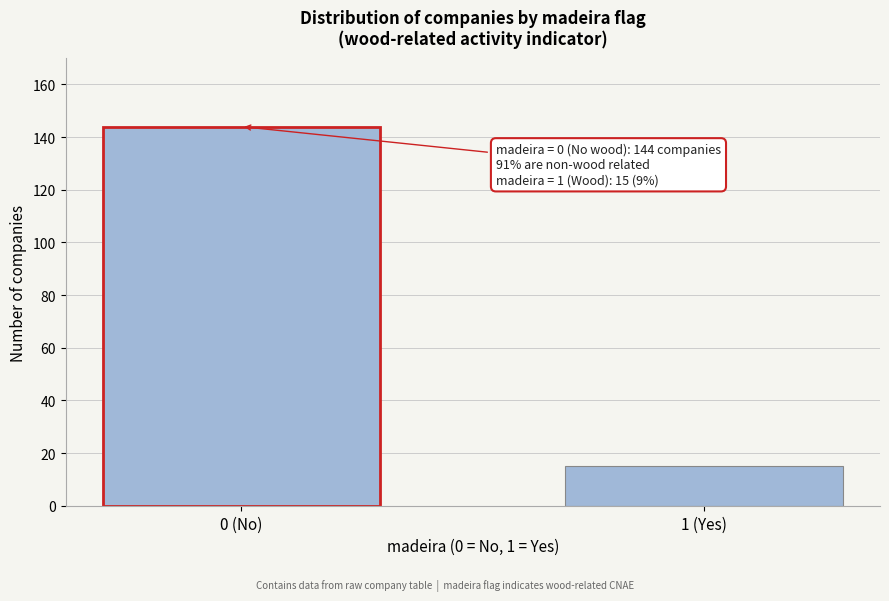

Reading left to right, extract all data points from this chart.

0 (No)=144	1 (Yes)=15